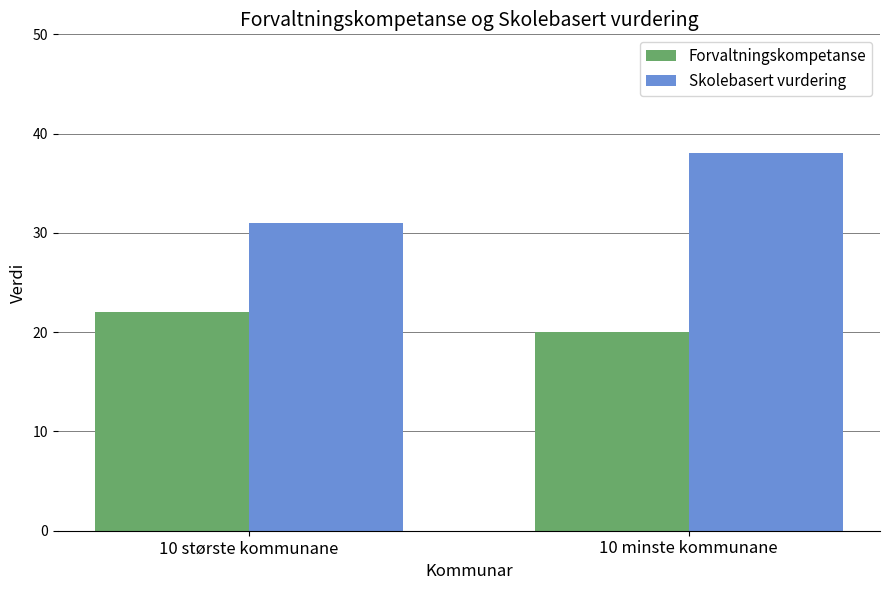

How many values in the Skolebasert vurdering series are below 38?

1